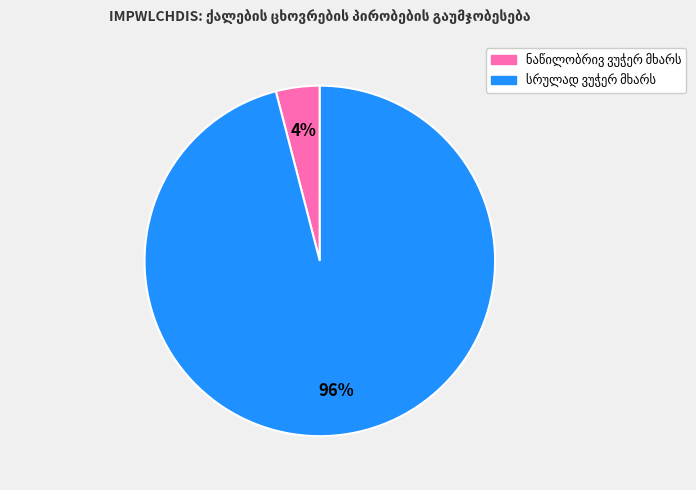

To the nearest percent, what is the difference between the largest and smallest slice percentages?

92%